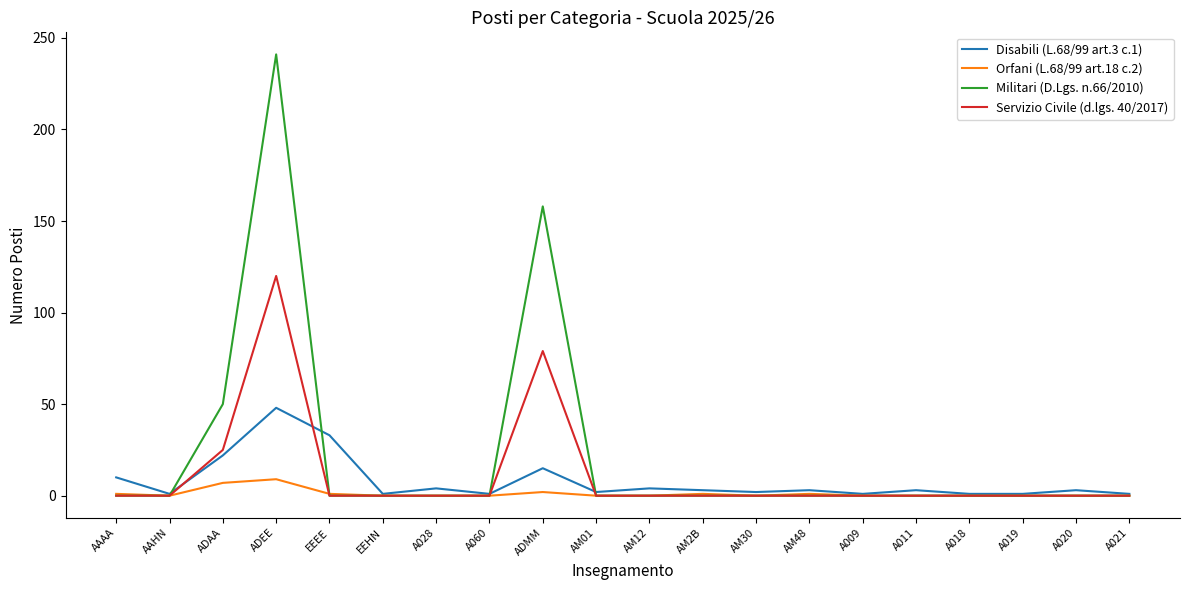

Where is Servizio Civile (d.lgs. 40/2017) nearest to the value 60?

ADMM